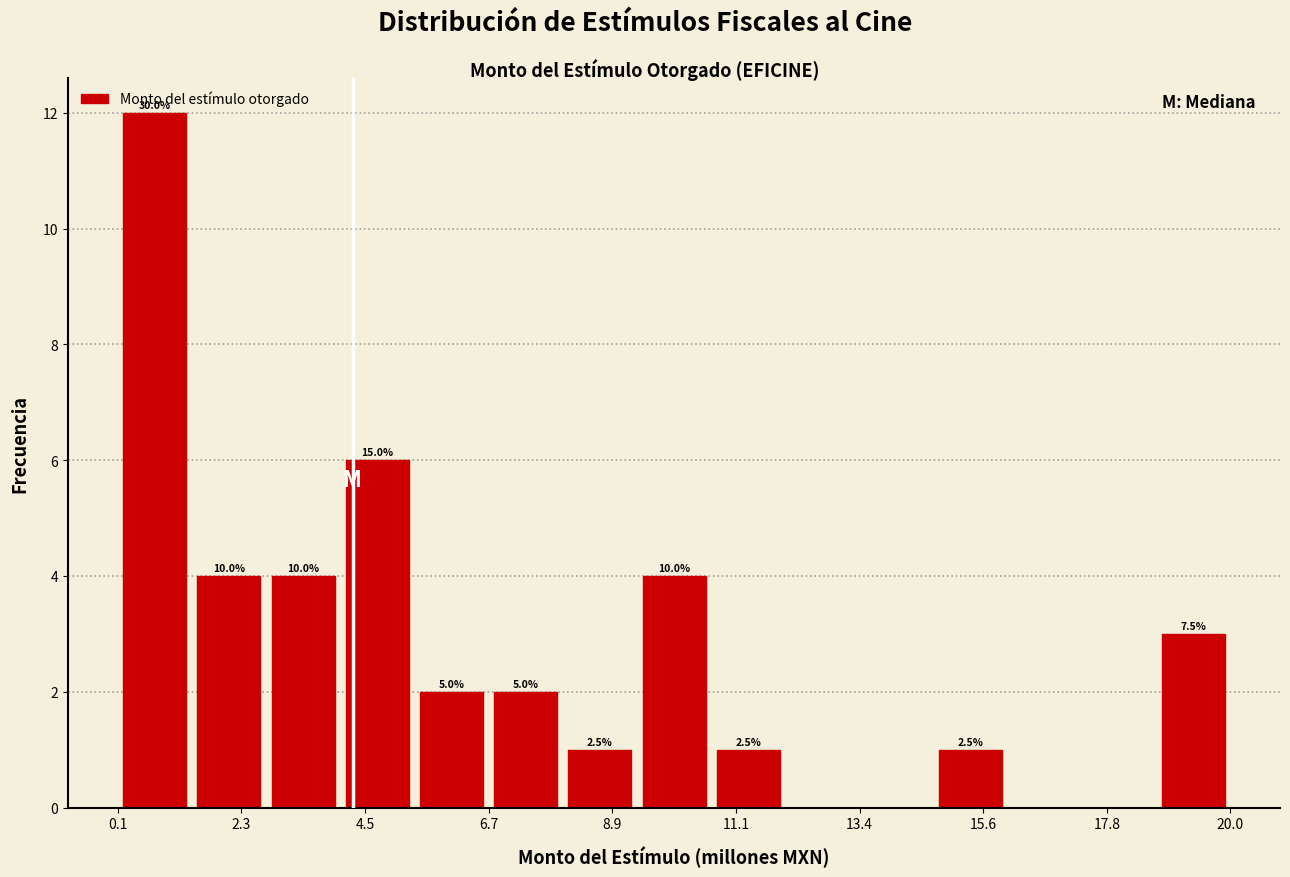

Around what value on the x-axis is the tallest bar? Give the approximate position of its centre, as read against the axis.

0.5